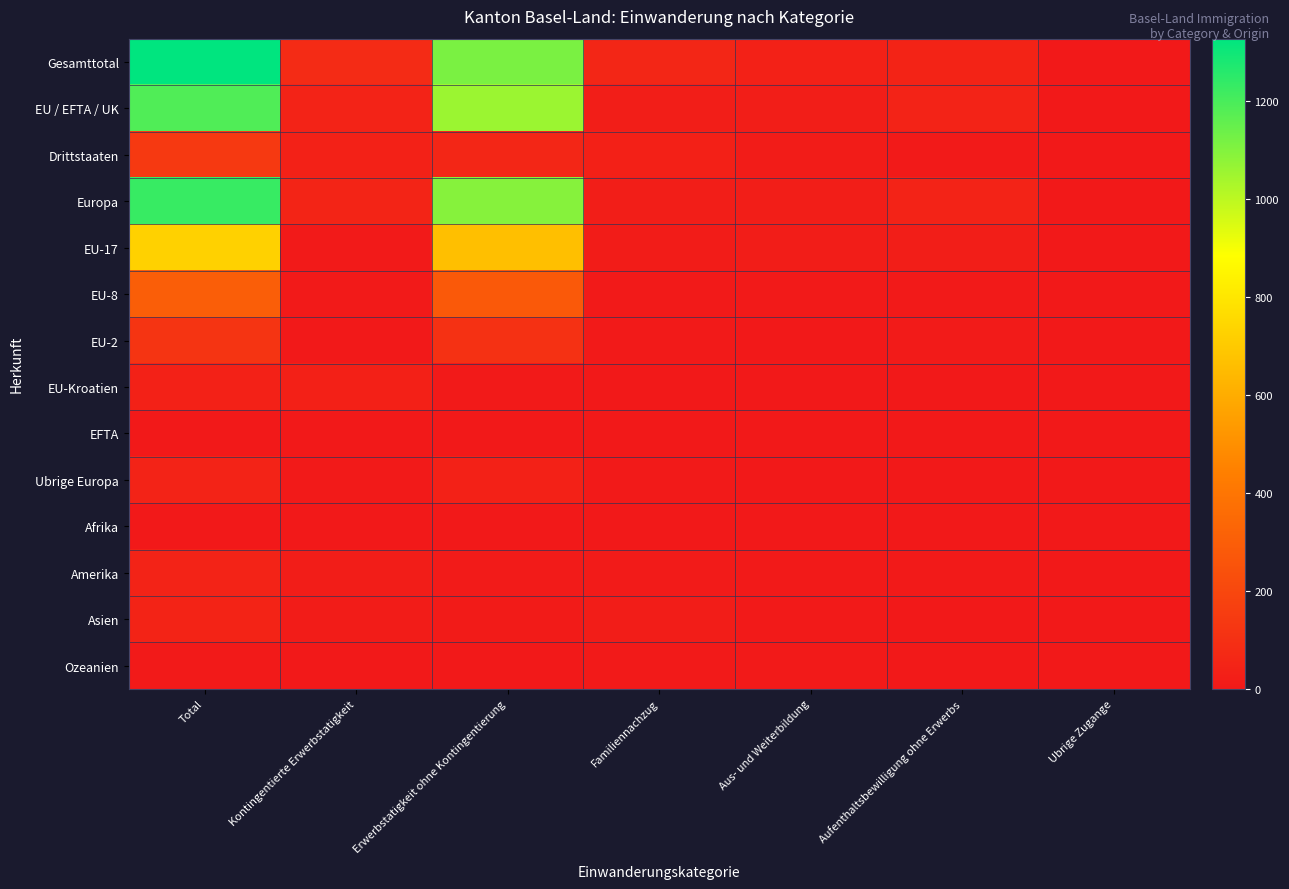

Which category has the highest value across all series?

Total